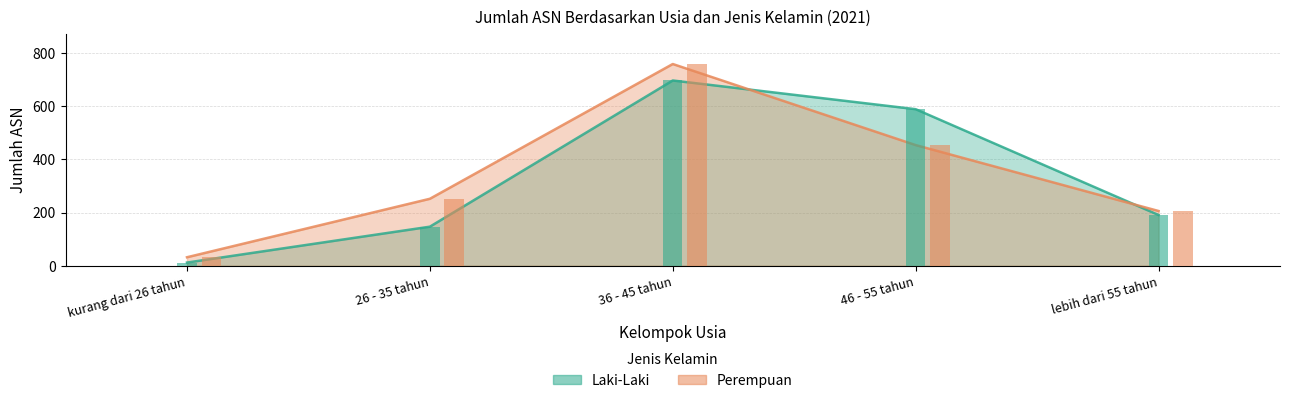

Rank the series by their maximum value, from lowest to highest.

Laki-Laki, Perempuan